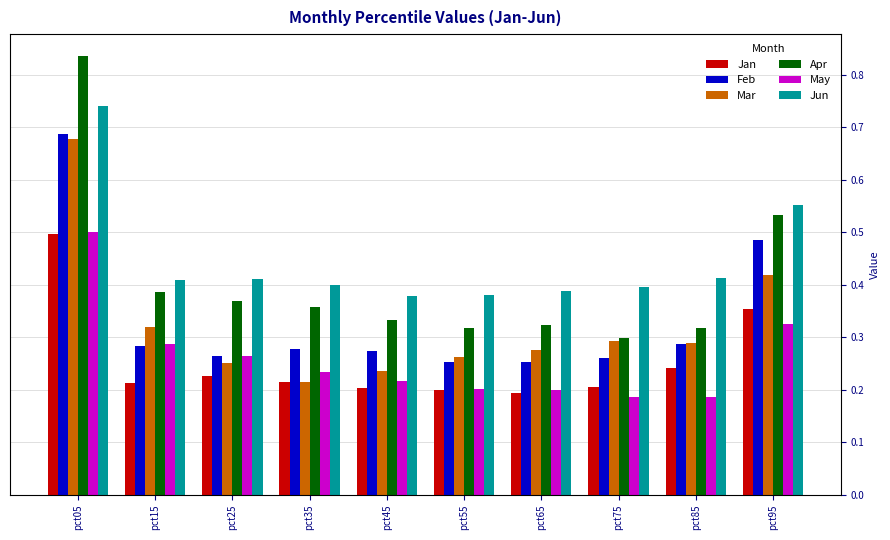

How many groups of bars are there?

10